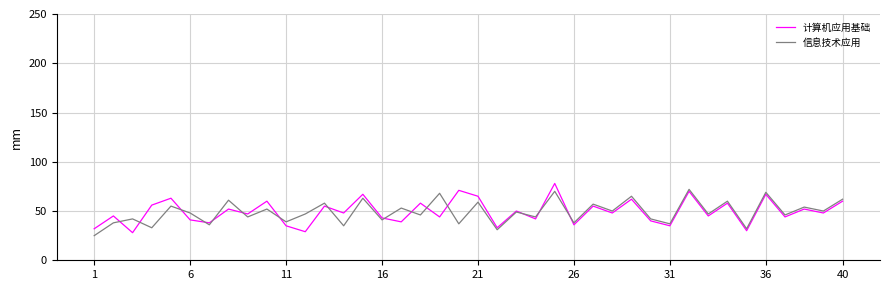

What is the highest value of the 计算机应用基础 series?

78